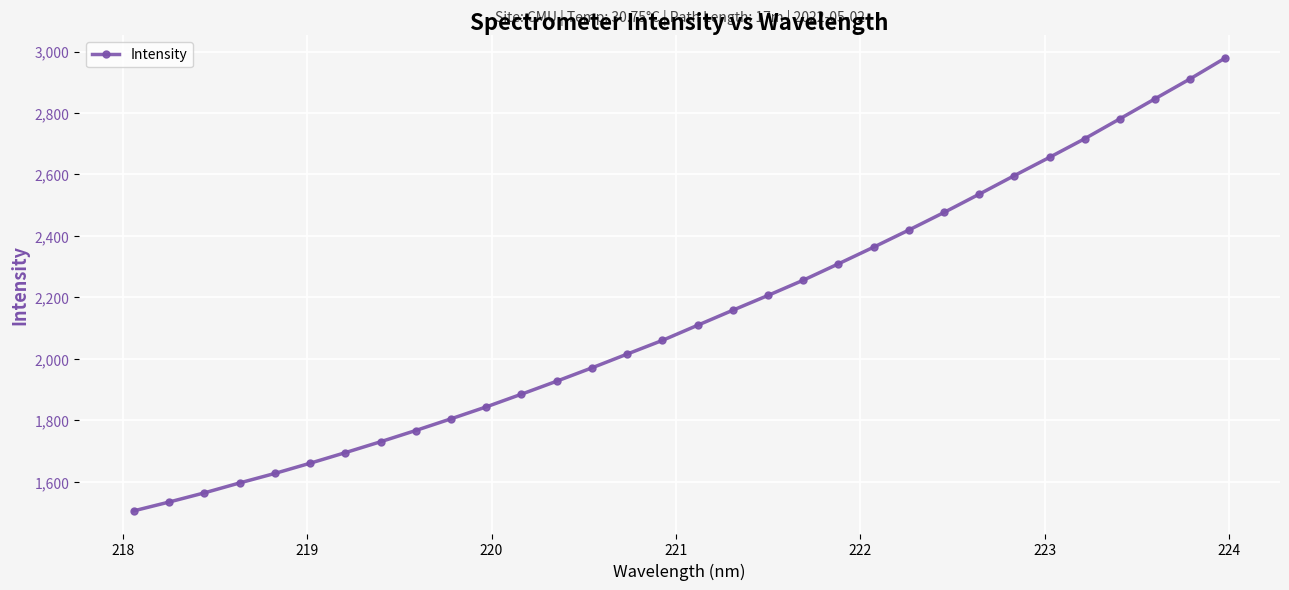

What is the difference between the second highest and minimum values?

1406.2